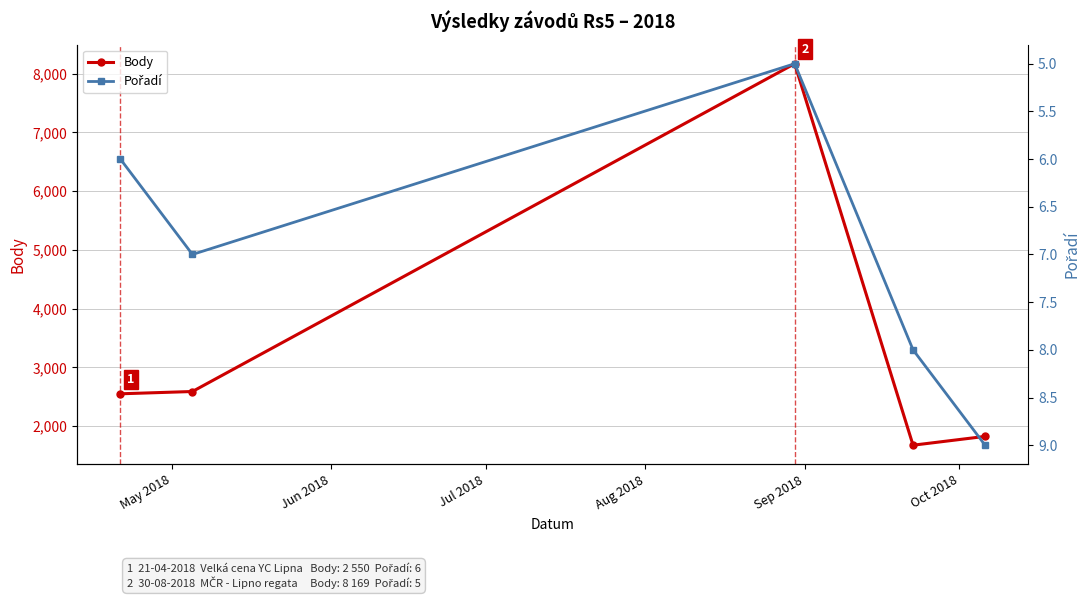

What is the difference between the maximum and minimum values in the Pořadí series?

4